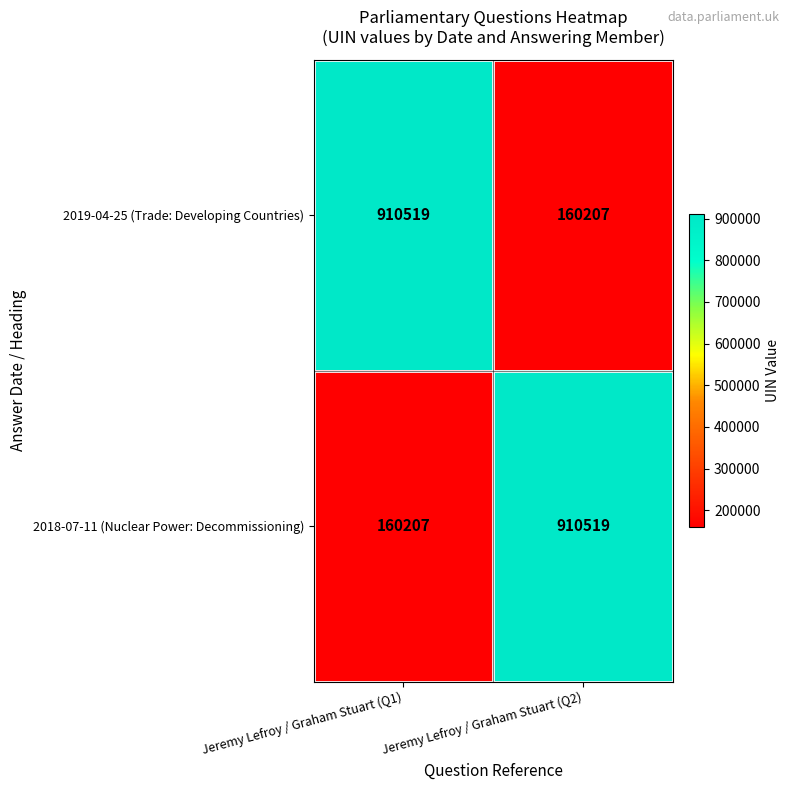

Is the value of 2019-04-25 (Trade: Developing Countries) at Jeremy Lefroy / Graham Stuart (Q1) greater than the value of 2018-07-11 (Nuclear Power: Decommissioning) at Jeremy Lefroy / Graham Stuart (Q1)?

Yes